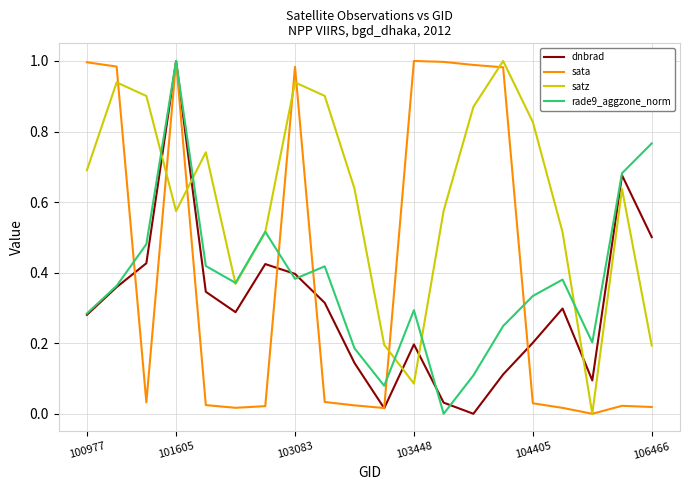

Which series has the largest total across all categories?

satz